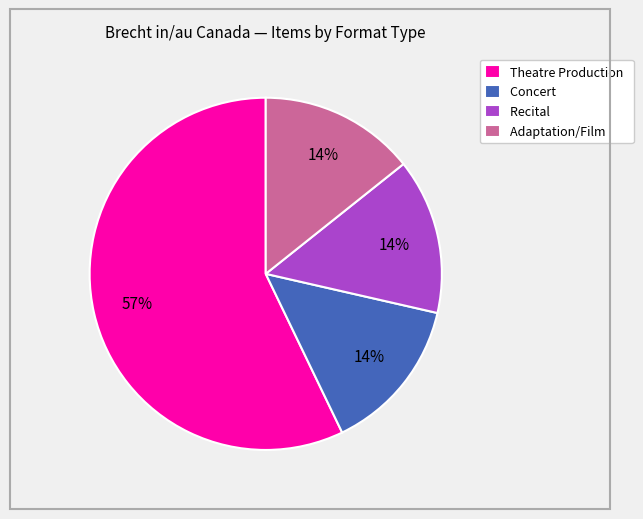

What is the largest slice in the pie chart?

Theatre Production